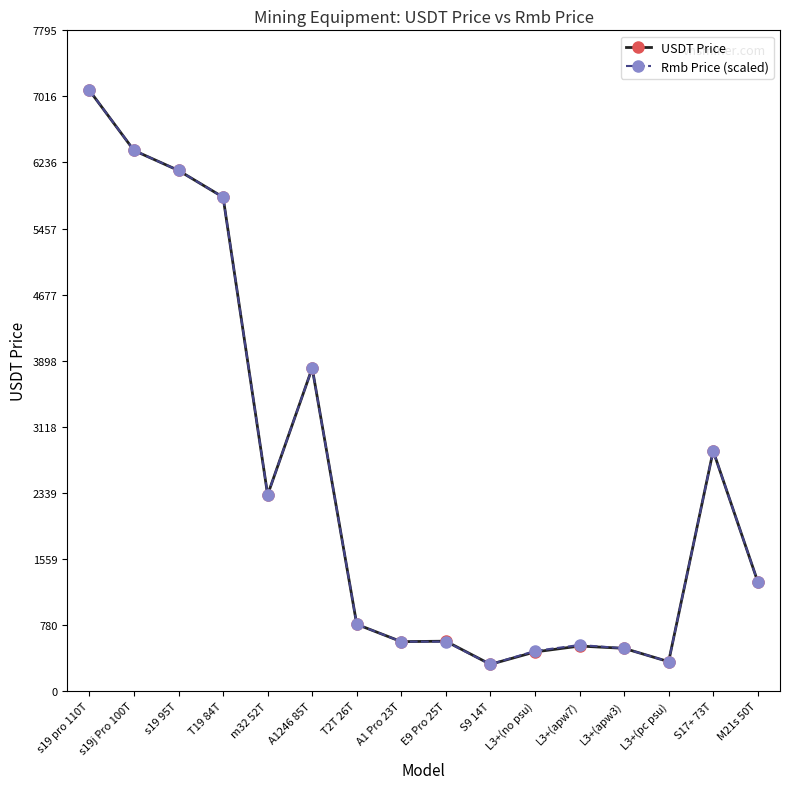

At how many categories does at least one series exceed 4084?

4